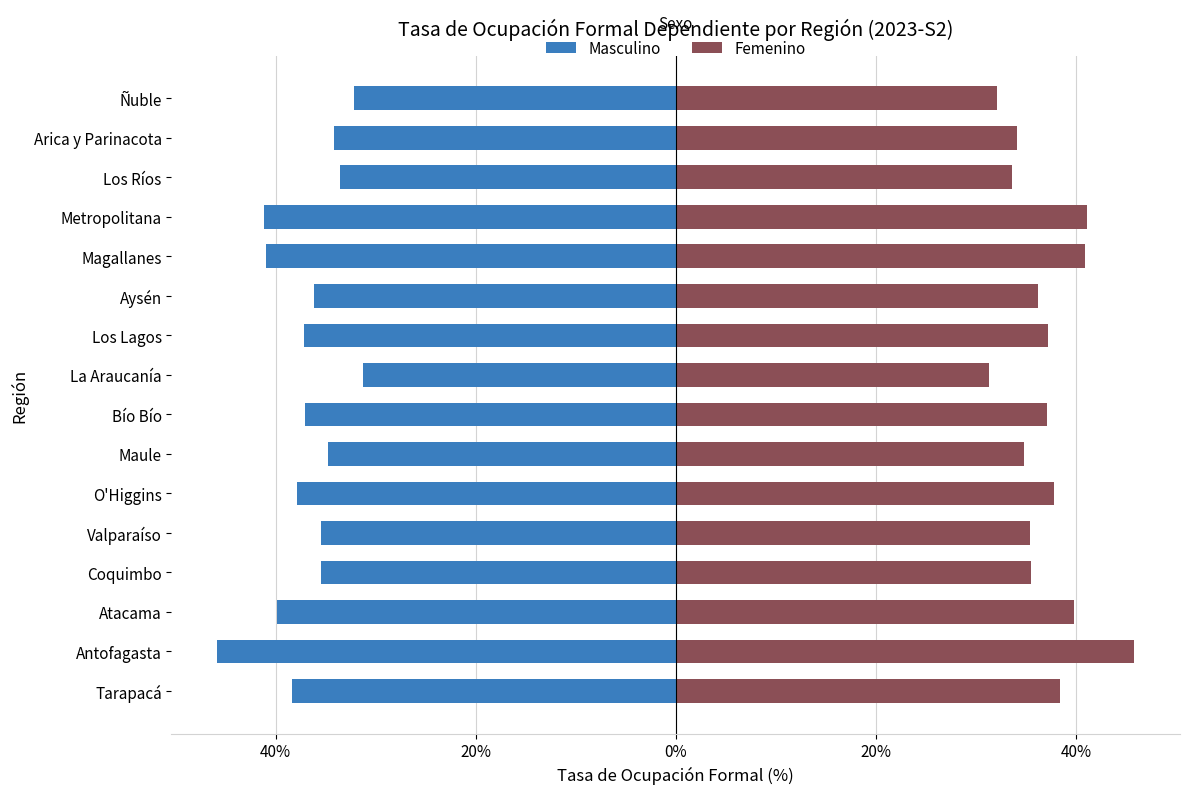

What is the average value of the Masculino series?

-36.9